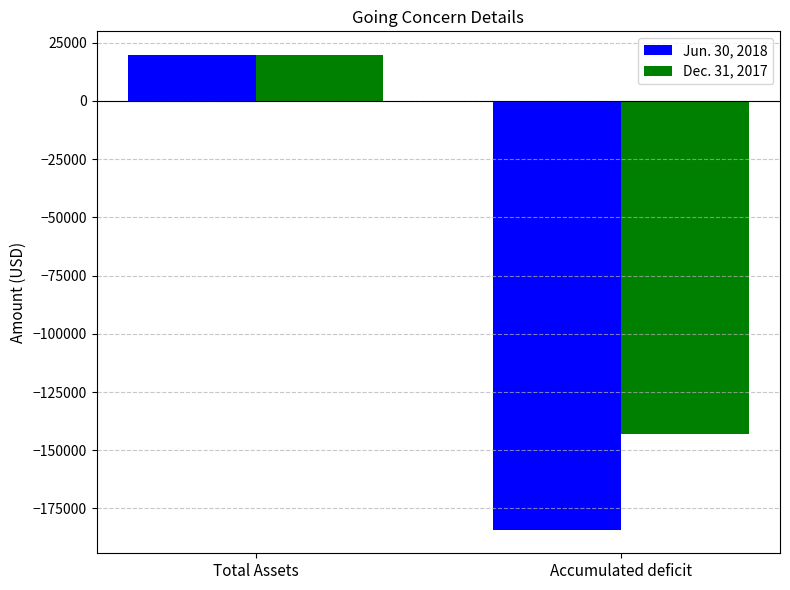

Is it true that Dec. 31, 2017 equals 5770 at Total Assets?

False